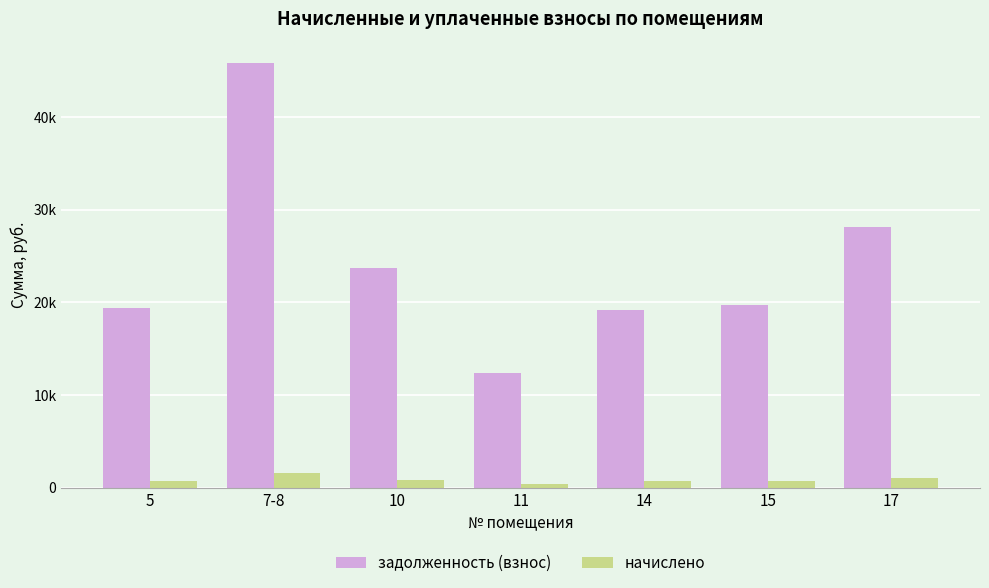

Which series changed the most between 10 and 11?

задолженность (взнос)